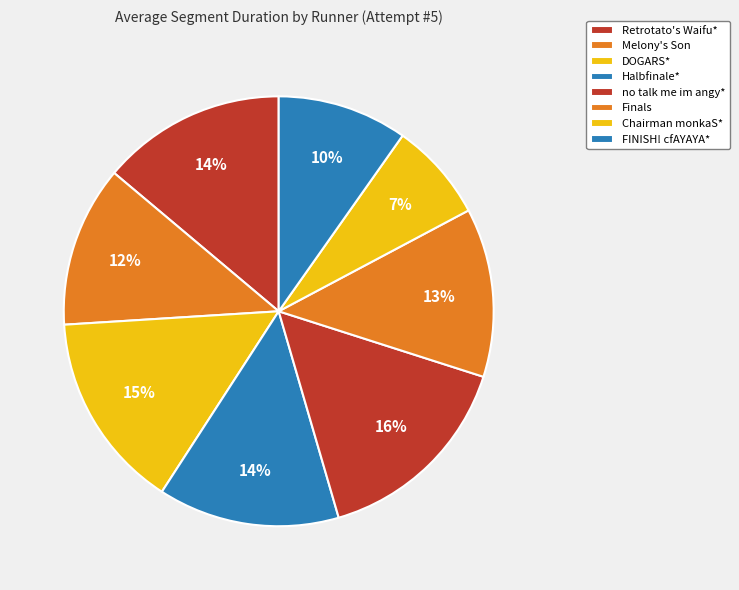

How many slices are in this pie chart?

8